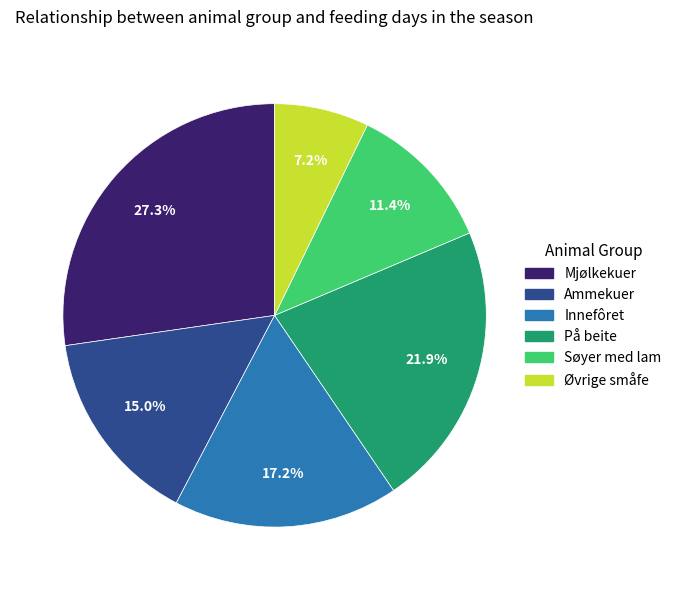

Does any single category account for the majority?

No